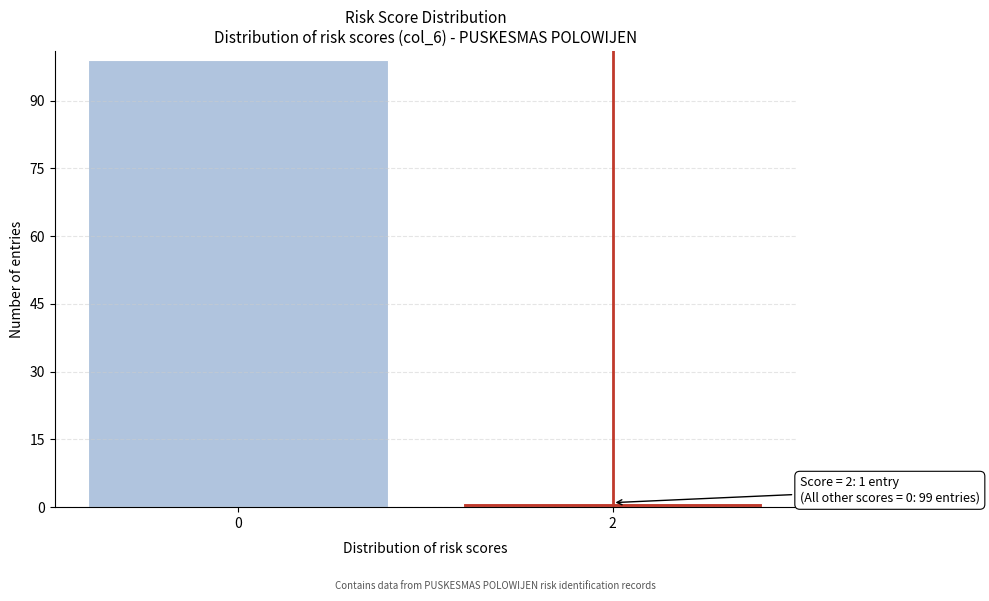

Reading left to right, list all the values displayed in this chart.

0=99	2=1